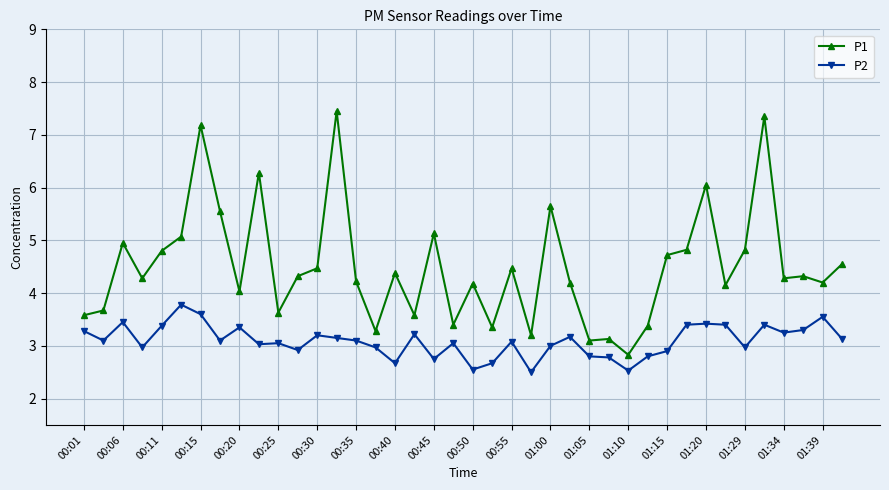

What is the average value of the P2 series?

3.1